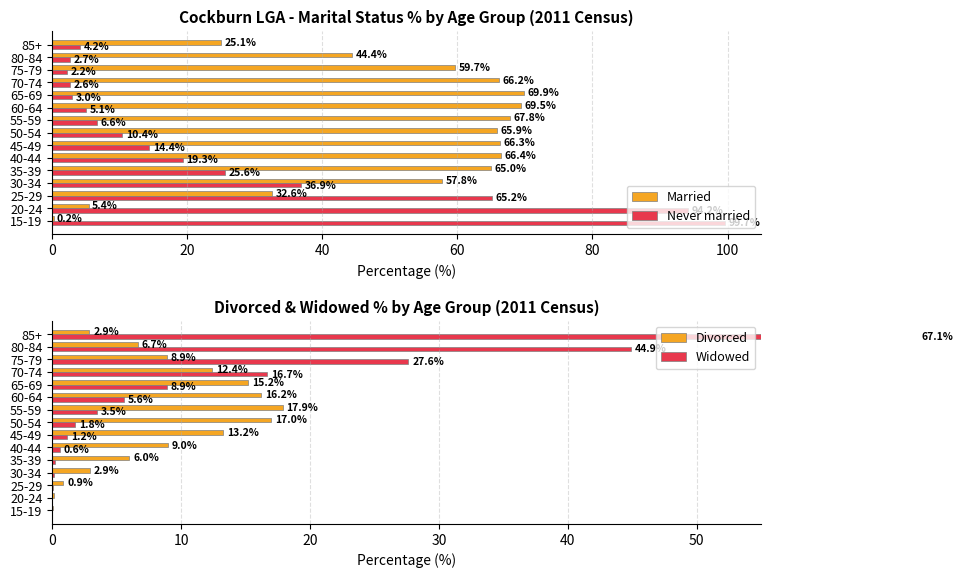

Which series has the largest total across all categories?

Married